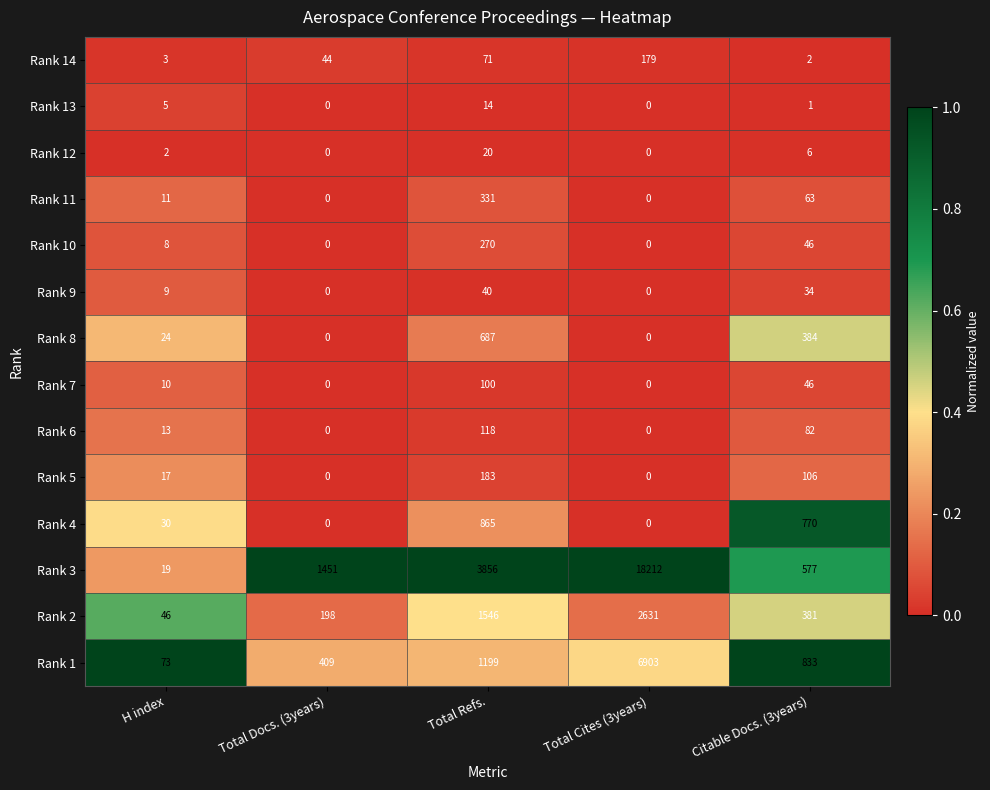

Which series changed the most between H index and Total Cites (3years)?

Rank 3